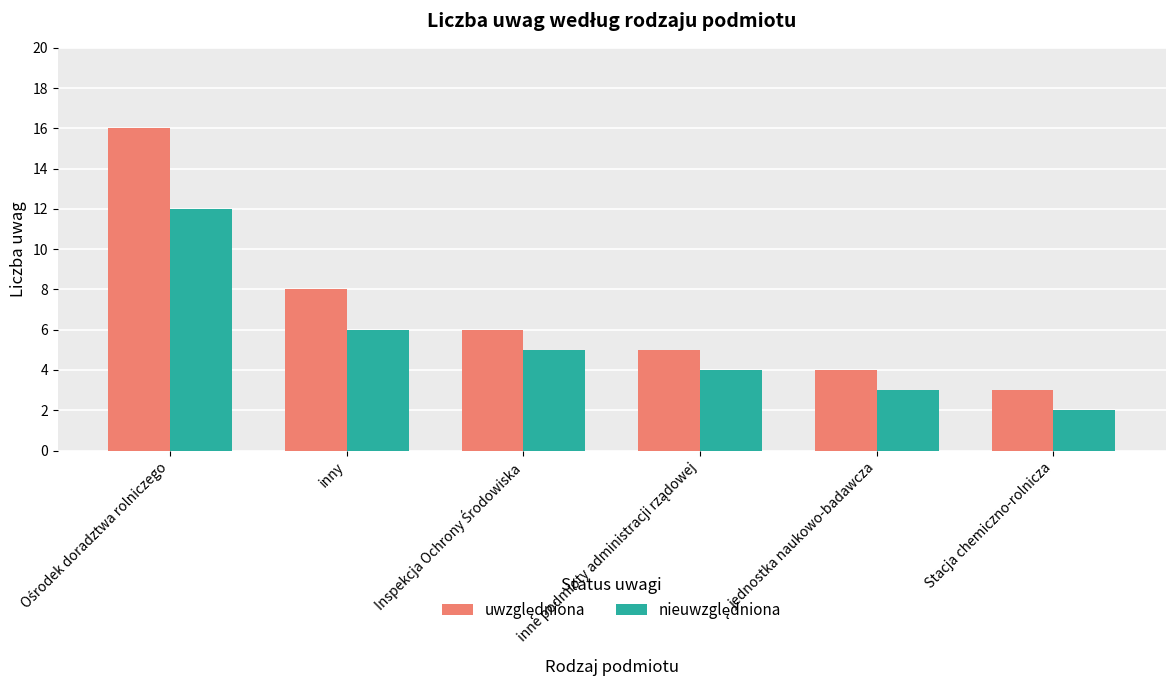

Which label corresponds to the smallest value in the chart?

Stacja chemiczno-rolnicza